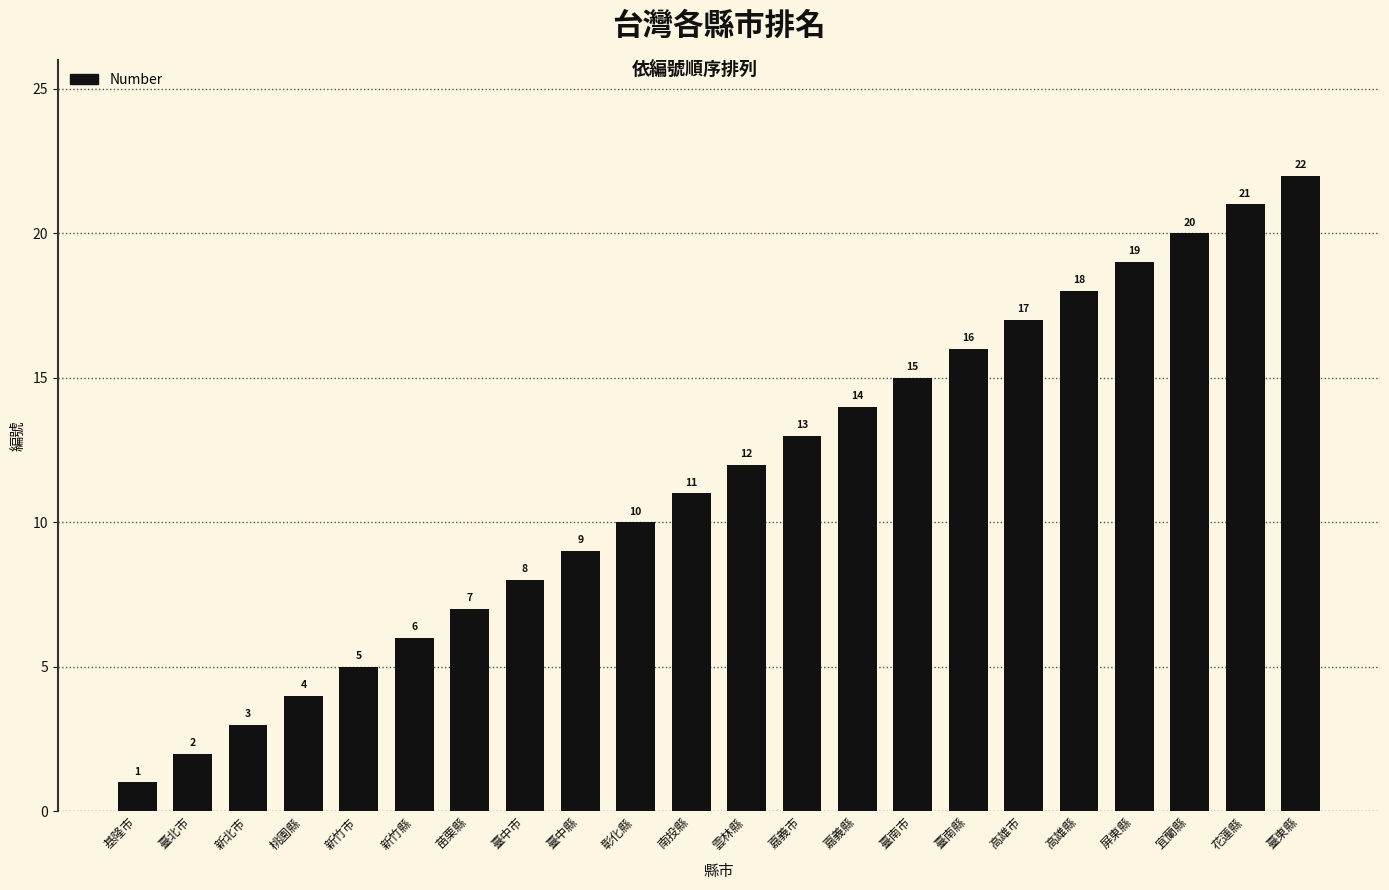

Rank the categories by value from lowest to highest.

基隆市, 臺北市, 新北市, 桃園縣, 新竹市, 新竹縣, 苗栗縣, 臺中市, 臺中縣, 彰化縣, 南投縣, 雲林縣, 嘉義市, 嘉義縣, 臺南市, 臺南縣, 高雄市, 高雄縣, 屏東縣, 宜蘭縣, 花蓮縣, 臺東縣